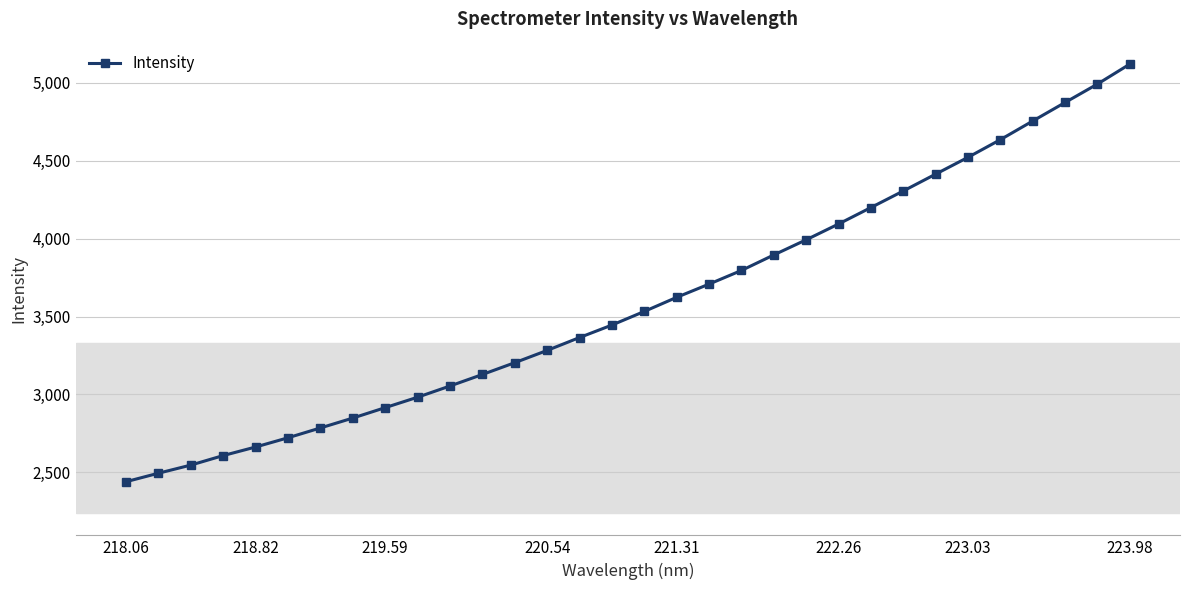

What is the maximum value shown in the chart?

5119.2